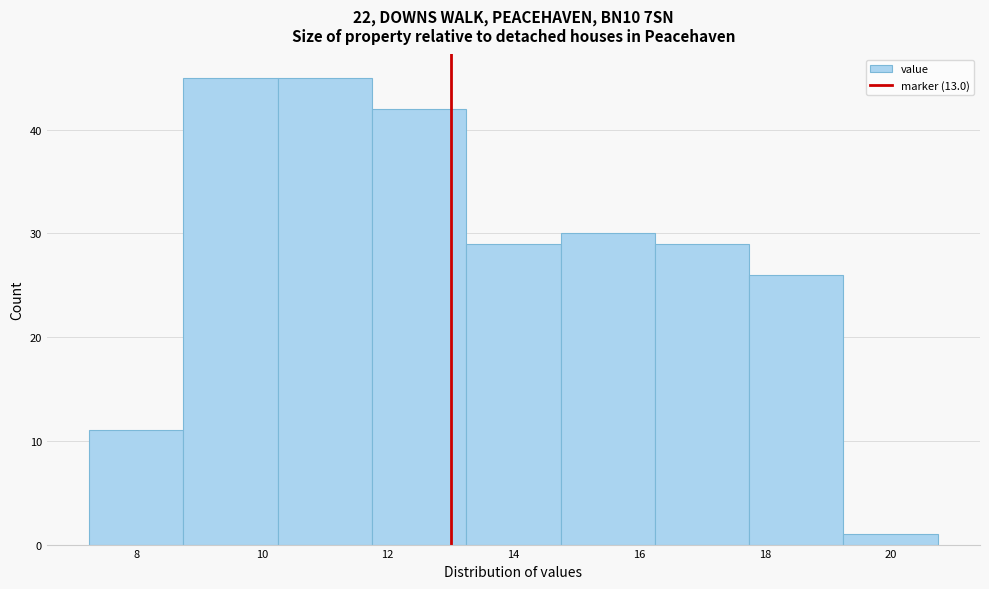

Reading left to right, transcribe this chart: for each bar, give the range it covers on the x-axis and its height. Neither the bar edges nor the heights are printed on the chart, so give them approximately, as read against the axes.

7.25 to 8.75: 11
8.75 to 10.25: 45
10.25 to 11.75: 45
11.75 to 13.25: 42
13.25 to 14.75: 29
14.75 to 16.25: 30
16.25 to 17.75: 29
17.75 to 19.25: 26
19.25 to 20.75: 1